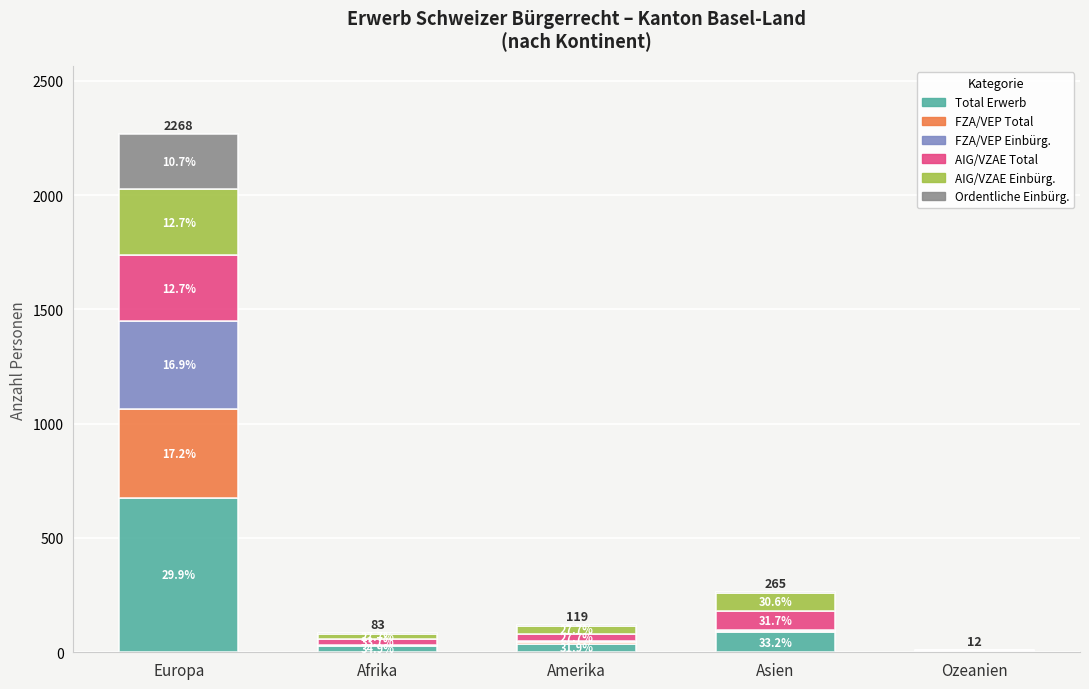

What is the sum of the Total Erwerb values at Ozeanien and Afrika?

33